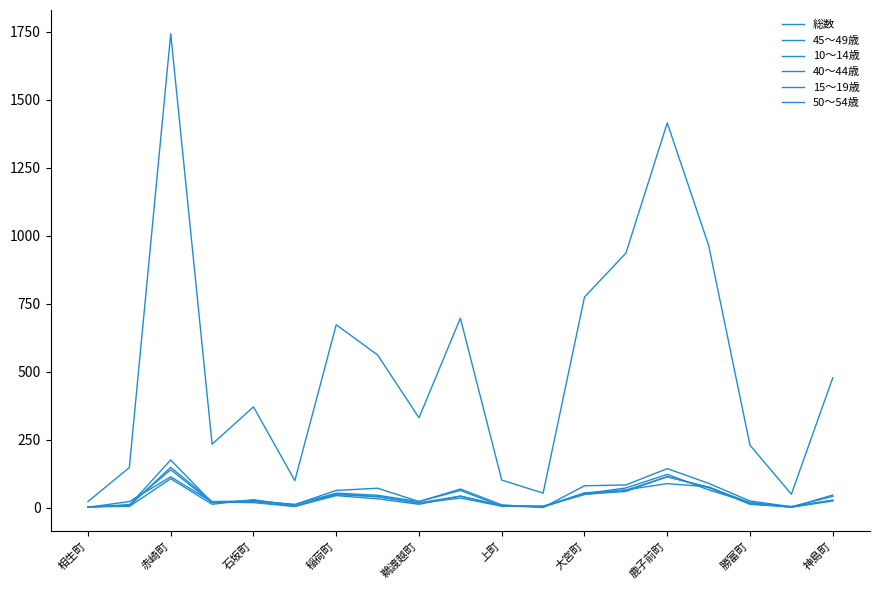

Which series has the largest total across all categories?

総数